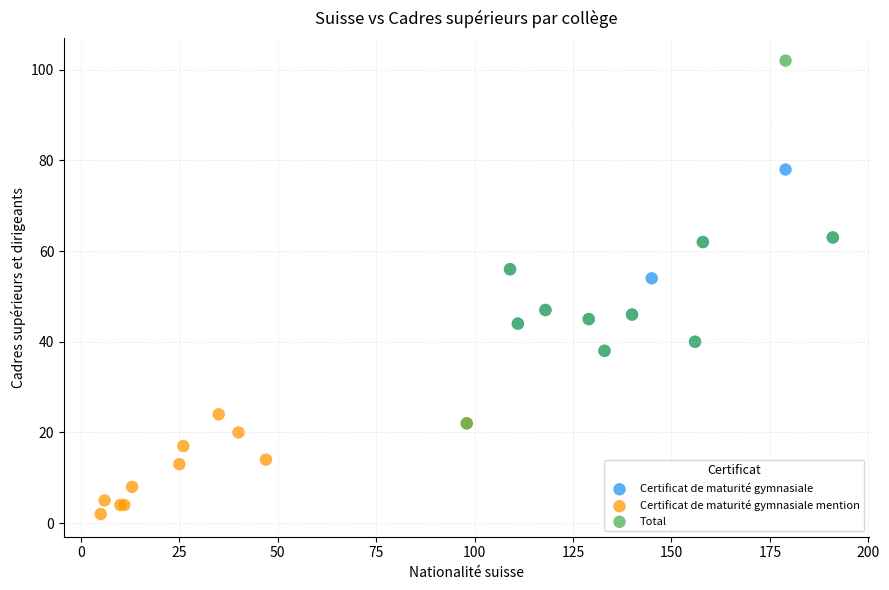

Which series has the largest Y range (max minus min)?

Total